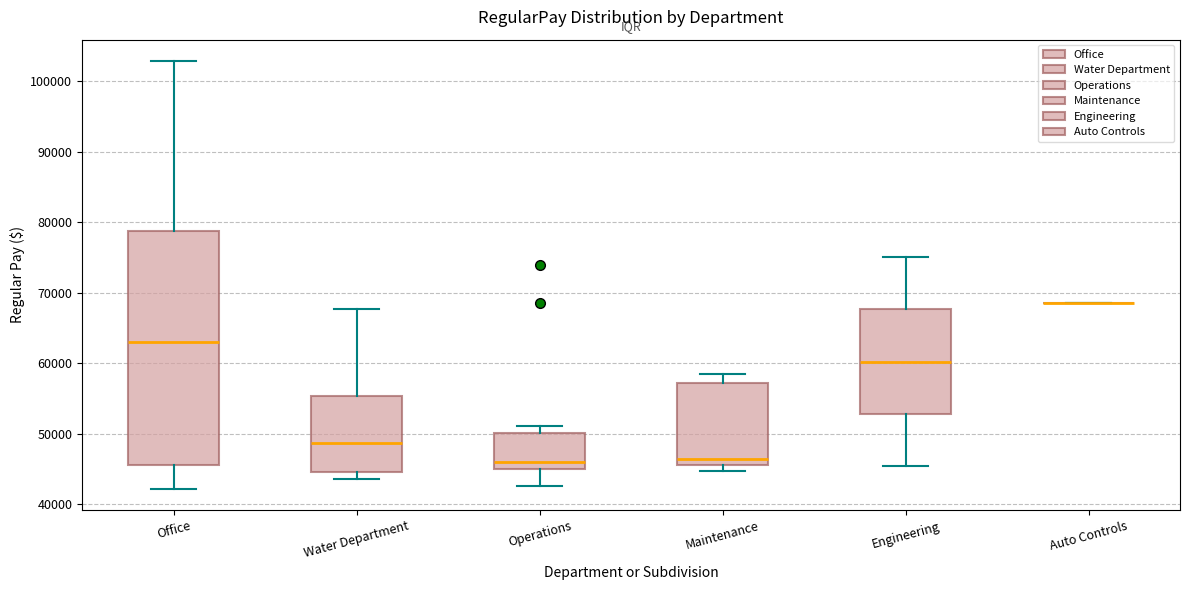

Which box is the tallest, from its lower edge to its upper edge?

Office